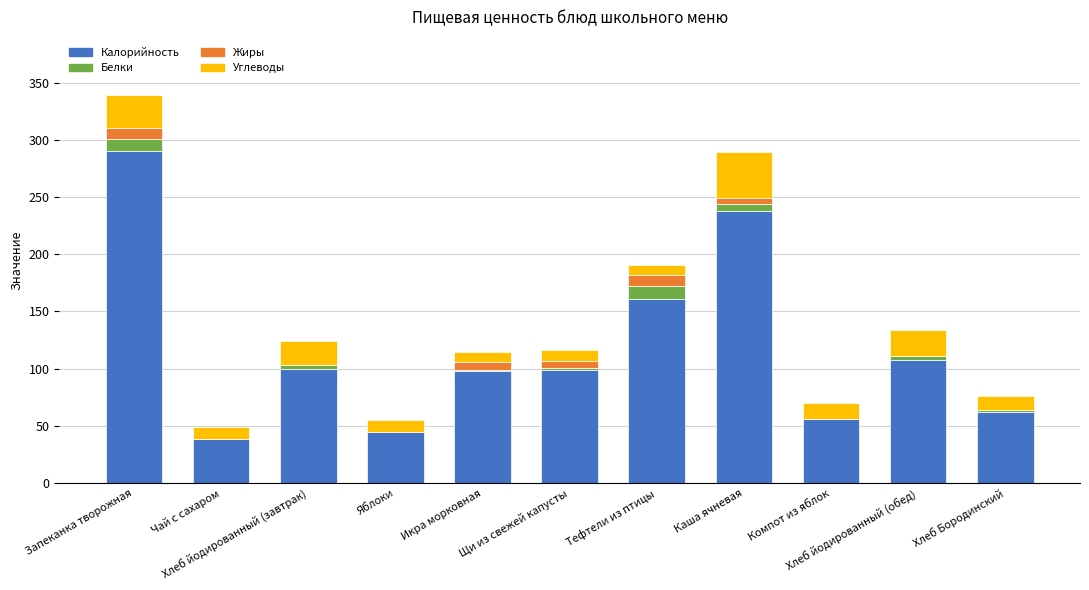

Are the bars grouped side by side (vs. stacked)?

No